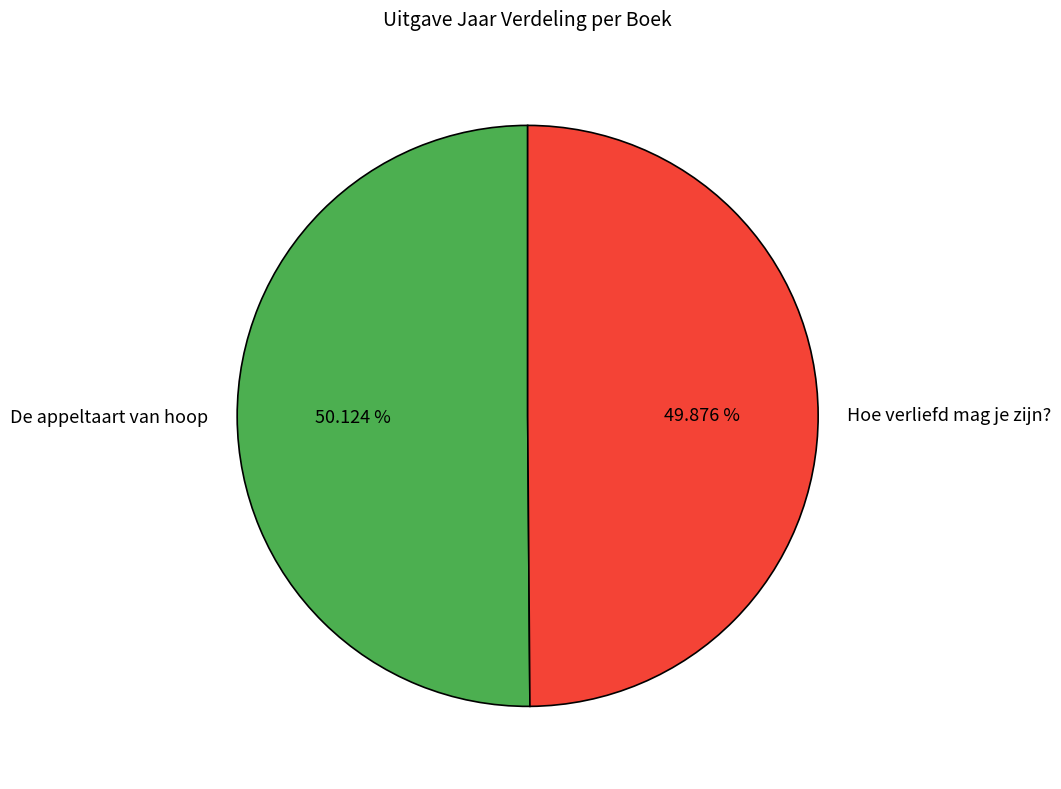

Does any single category account for the majority?

Yes